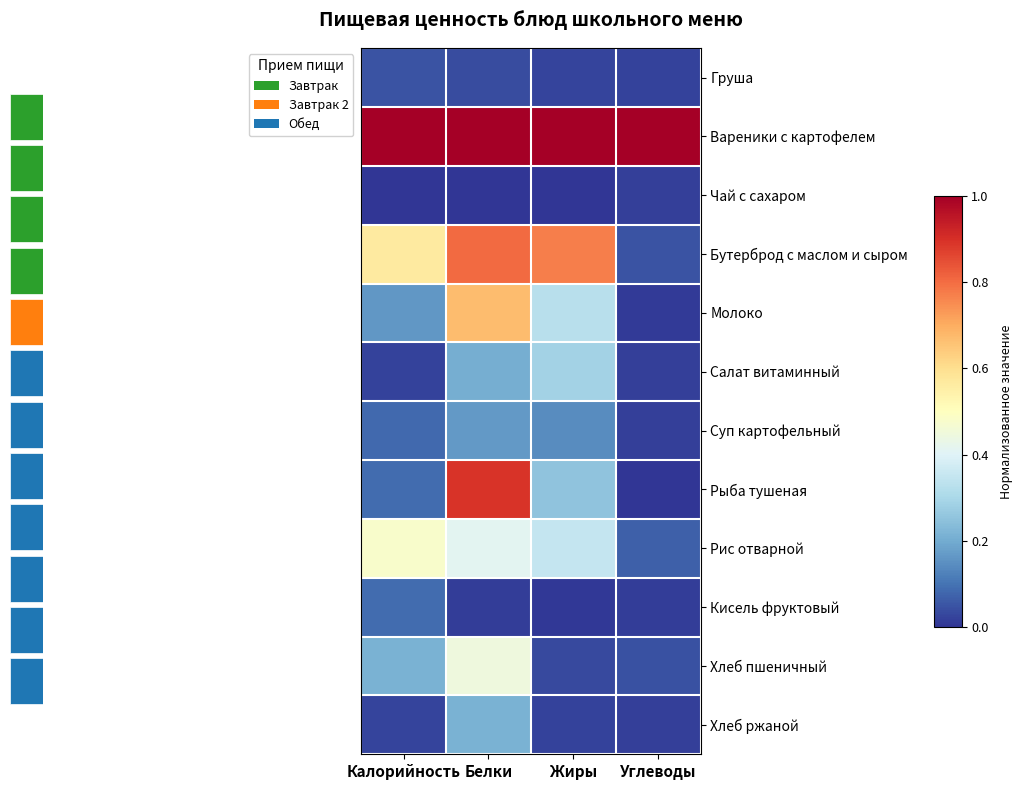

At which category is the sum across all series the highest?

Белки